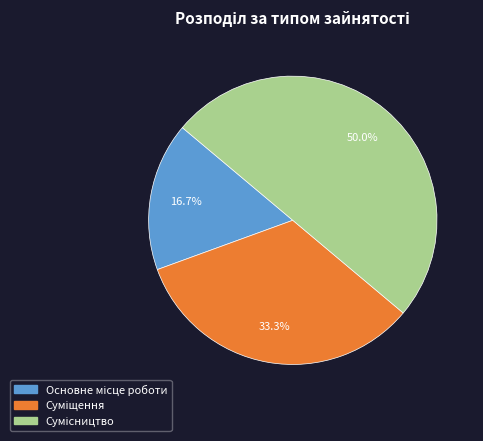

Between Основне місце роботи and Сумісництво, which is larger?

Сумісництво